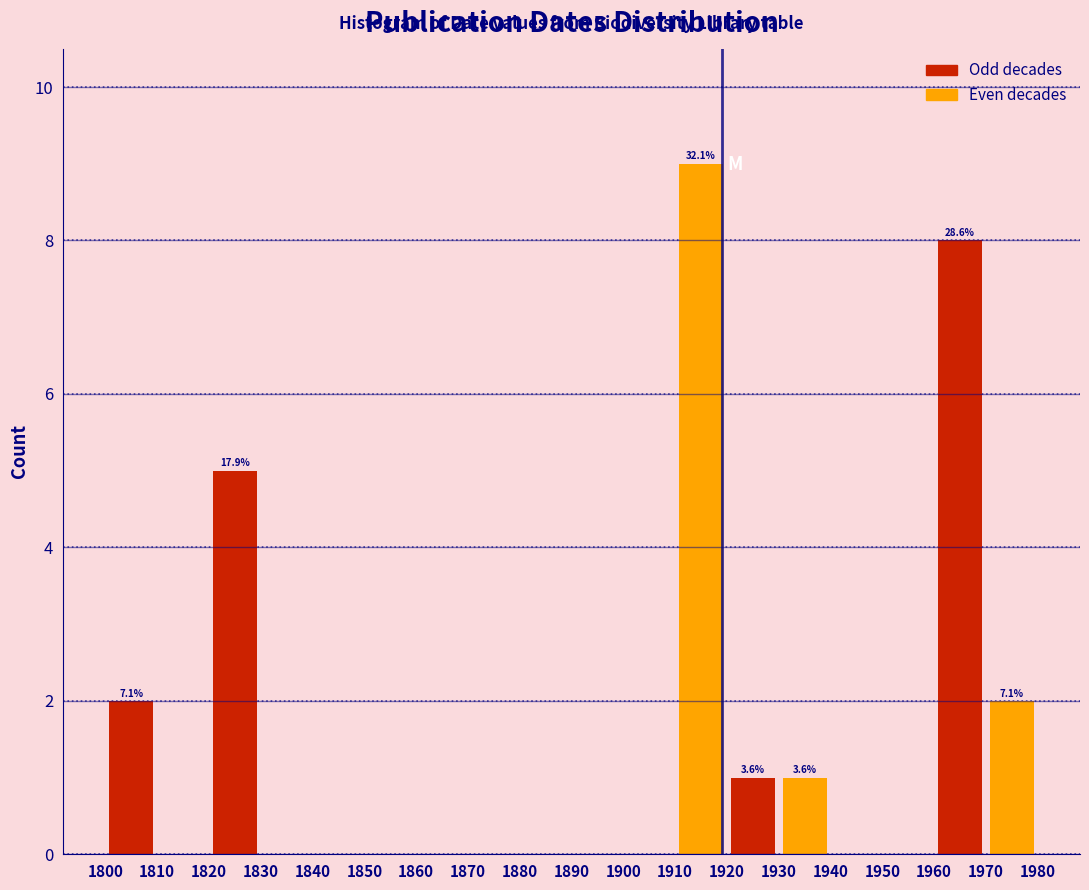

Over which range of the x-axis is the bar tallest?

1910 to 1920